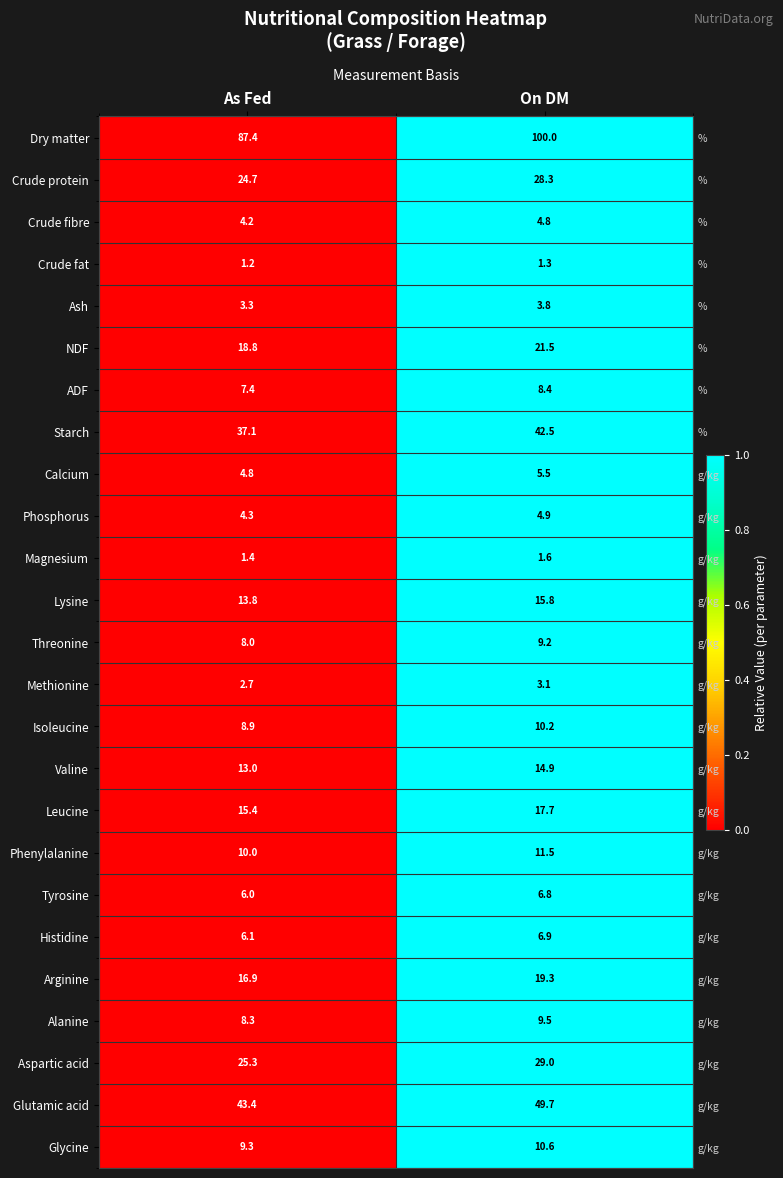

Is it true that Dry matter equals 1 at As Fed?

False